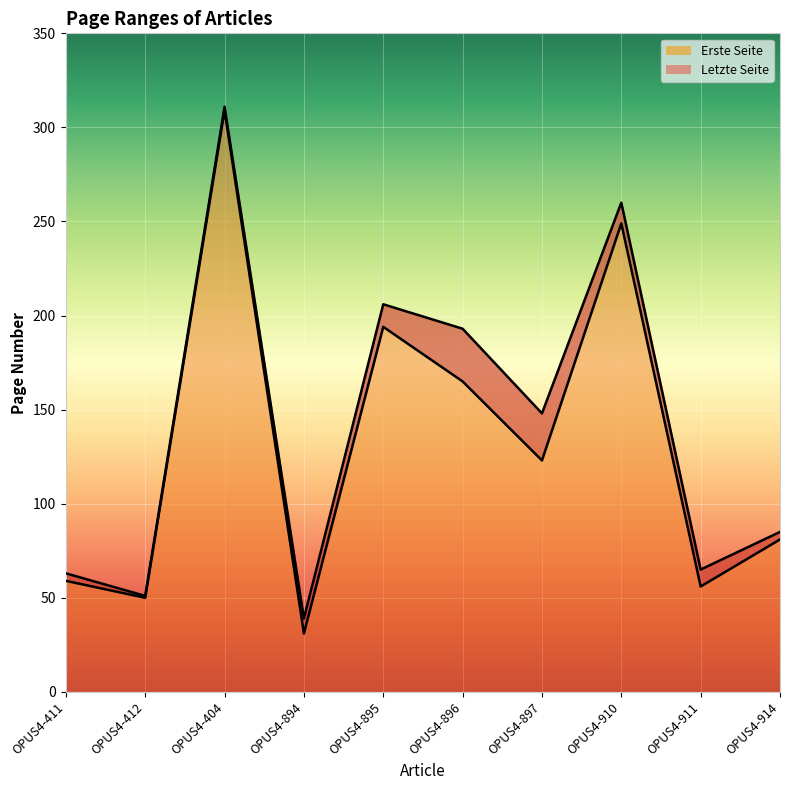

Does the chart display data point markers on the line(s)?

No